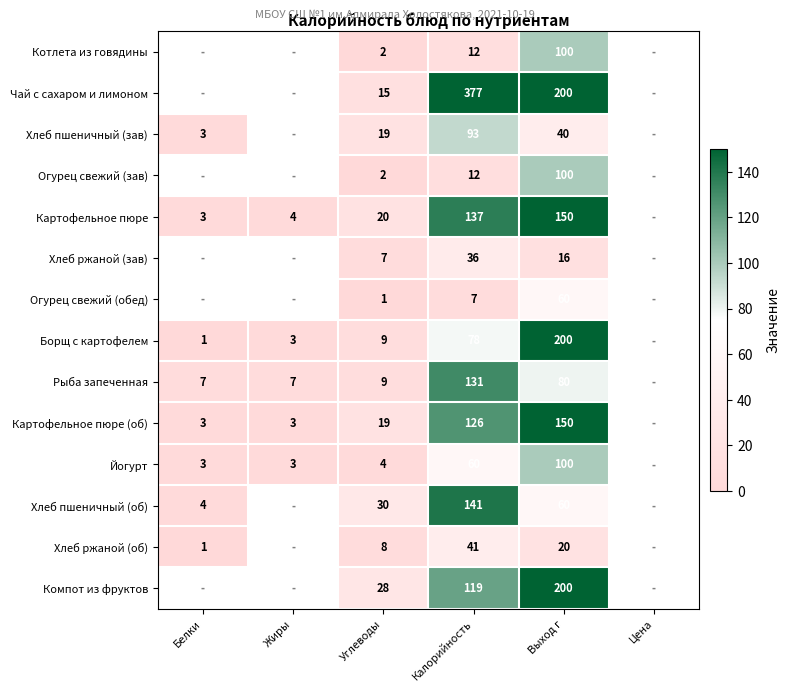

What is the difference between the Картофельное пюре (об) values at Выход г and Калорийность?

24